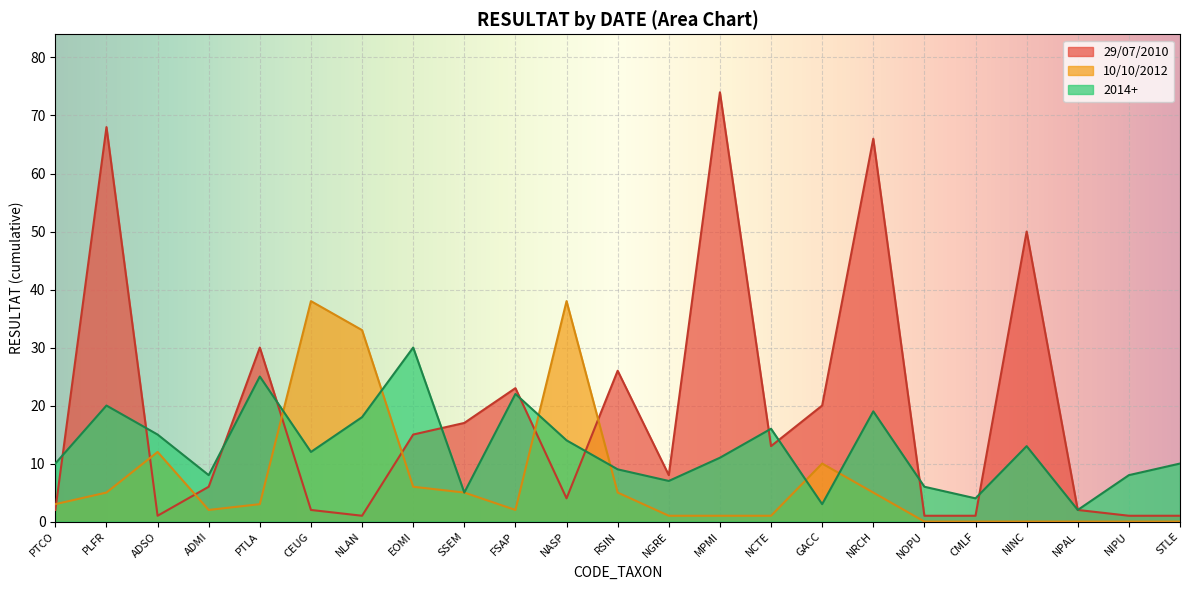

Reading left to right, what are all the values shown in this chart?

29/07/2010: 2	68	1	6	30	2	1	15	17	23	4	26	8	74	13	20	66	1	1	50	2	1	1
10/10/2012: 3	5	12	2	3	38	33	6	5	2	38	5	1	1	1	10	5	0	0	0	0	0	0
2014+: 10	20	15	8	25	12	18	30	5	22	14	9	7	11	16	3	19	6	4	13	2	8	10